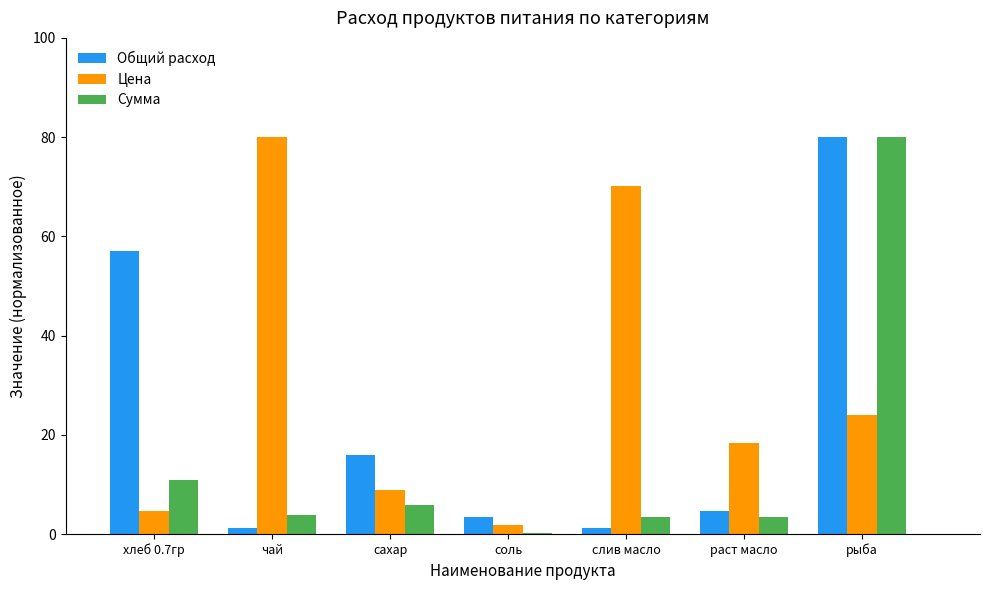

What are all the series names shown in the legend?

Общий расход, Цена, Сумма